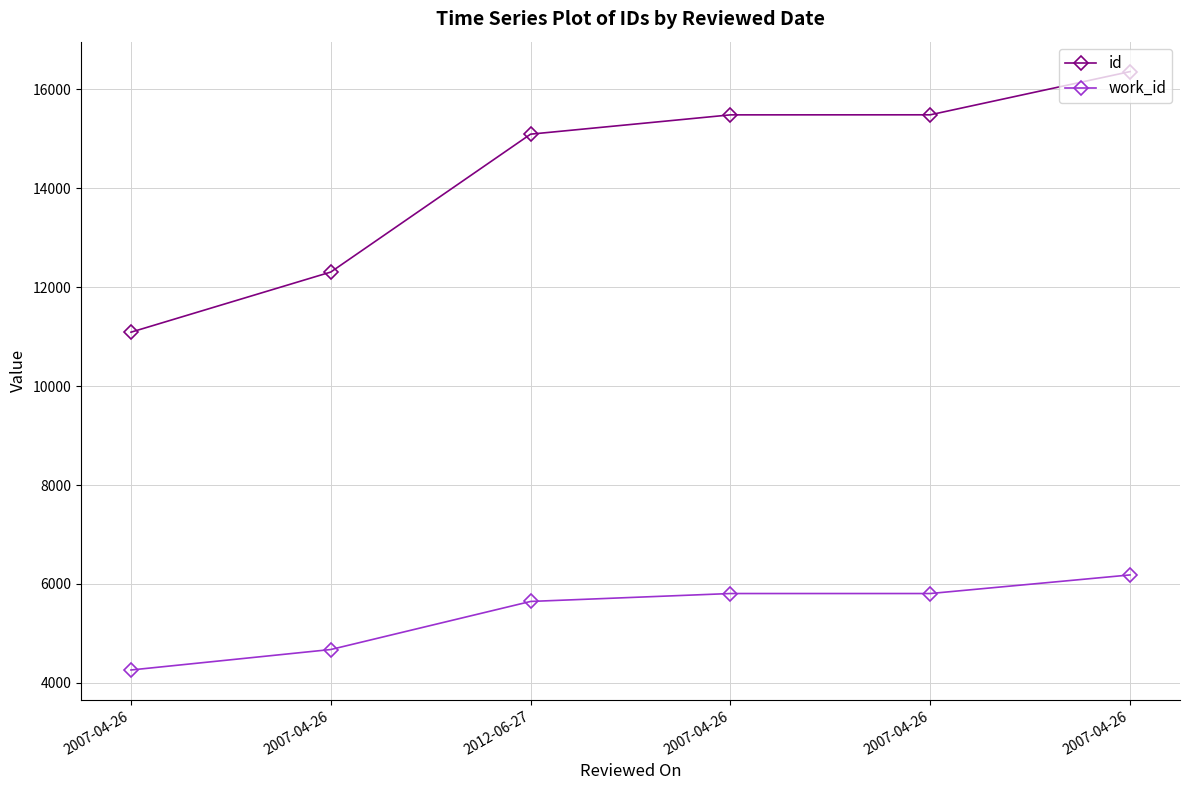

Which has a higher value, 2007-04-26 or 2012-06-27?

2012-06-27